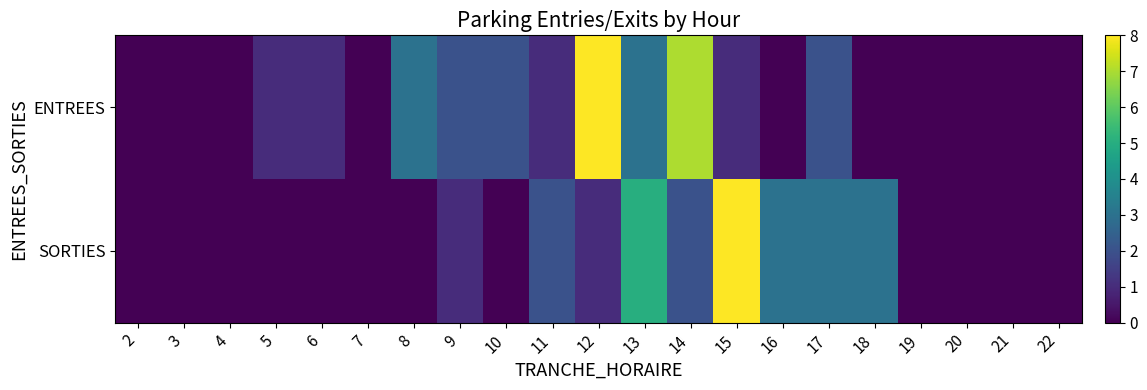

Which category has the highest value across all series?

12